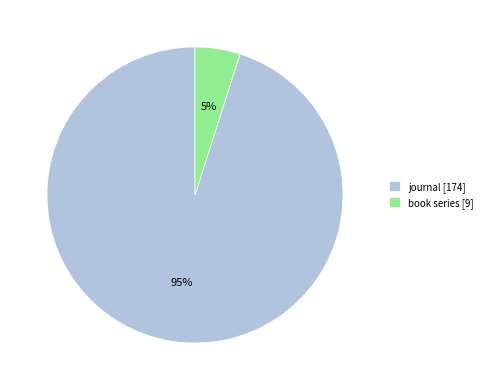

How many segments does this pie chart have?

2